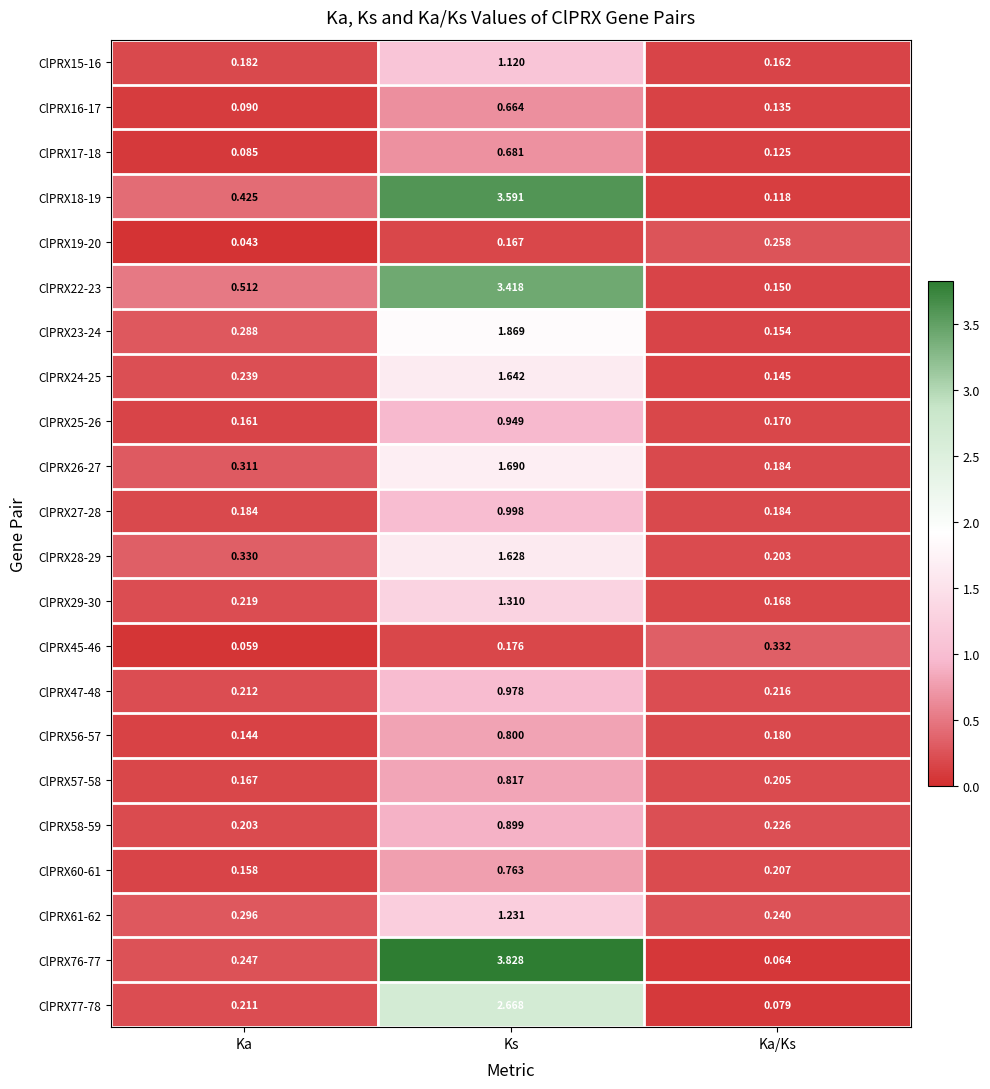

List the labels in order of ClPRX58-59 value, largest first.

Ks, Ka/Ks, Ka